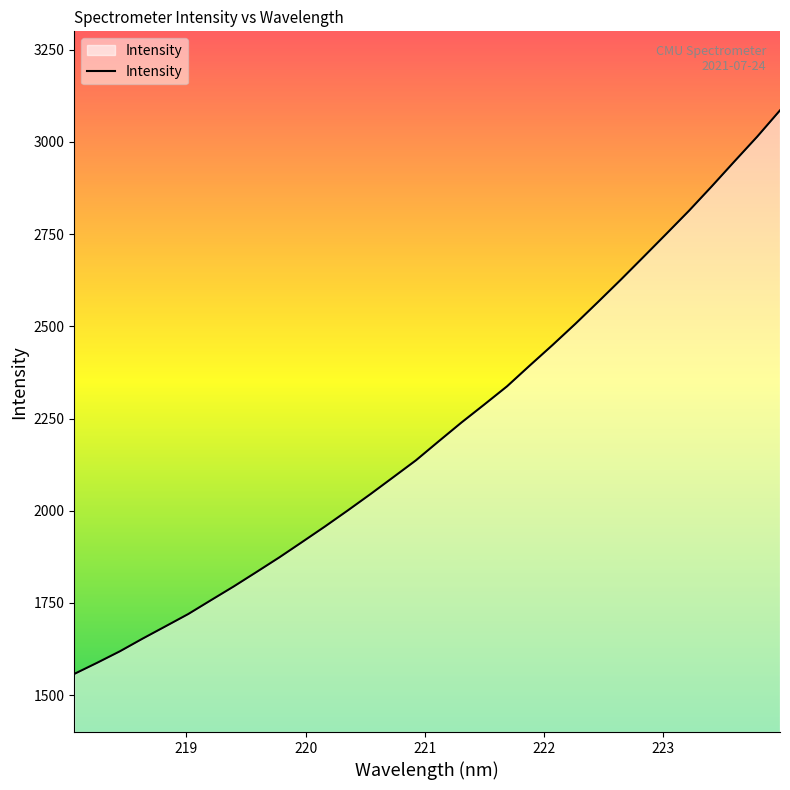

What is the smallest value displayed?

1557.5